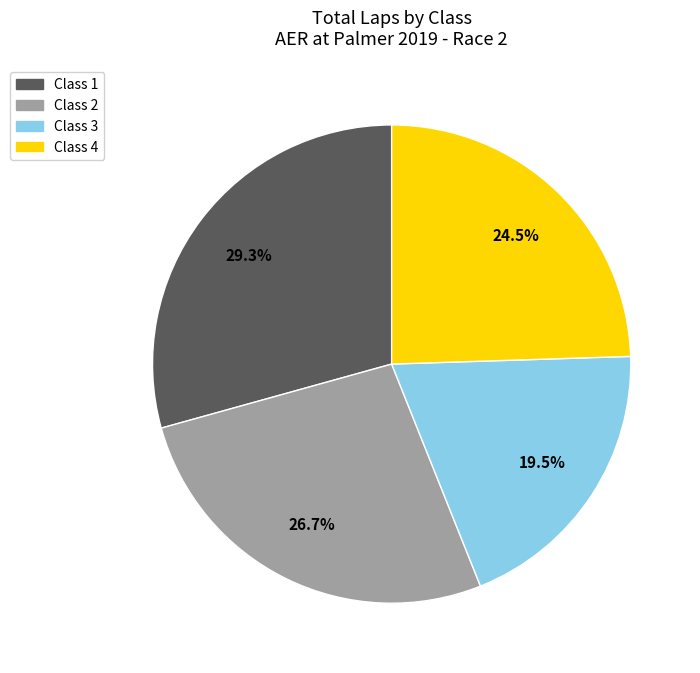

To the nearest percent, what percentage of the pie is Class 2?

27%